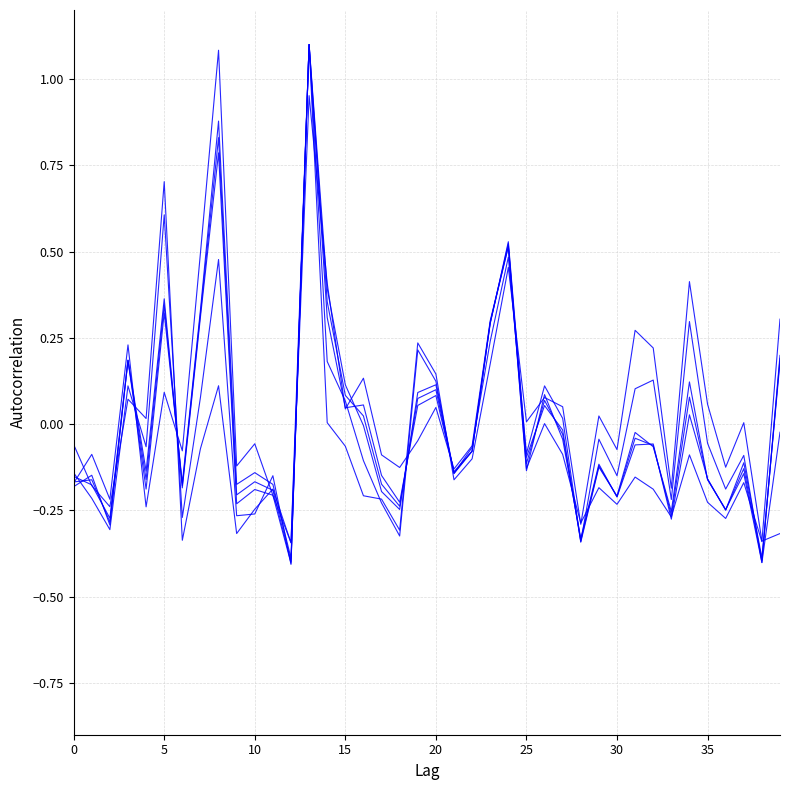

How many lines are shown in the chart?

6